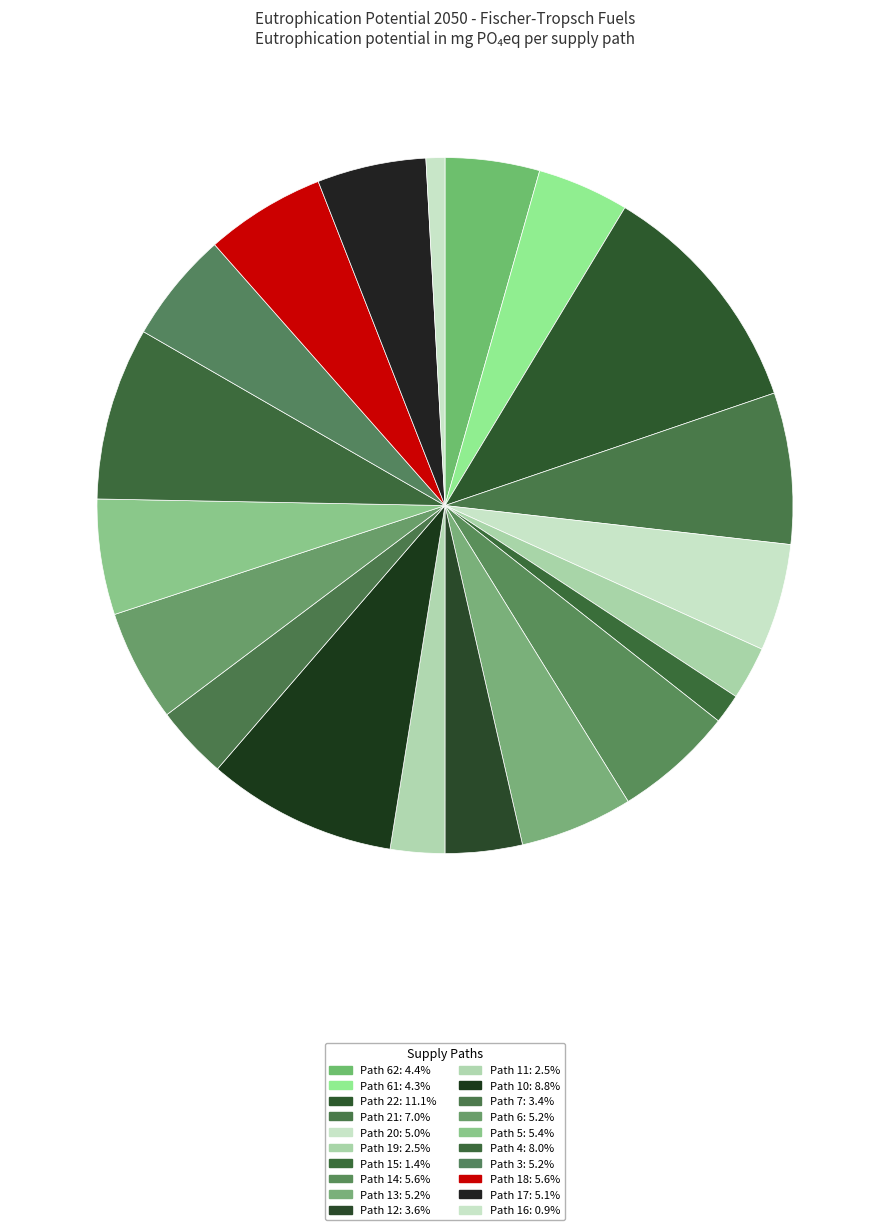

Which category has the smallest portion of the pie?

Path 16